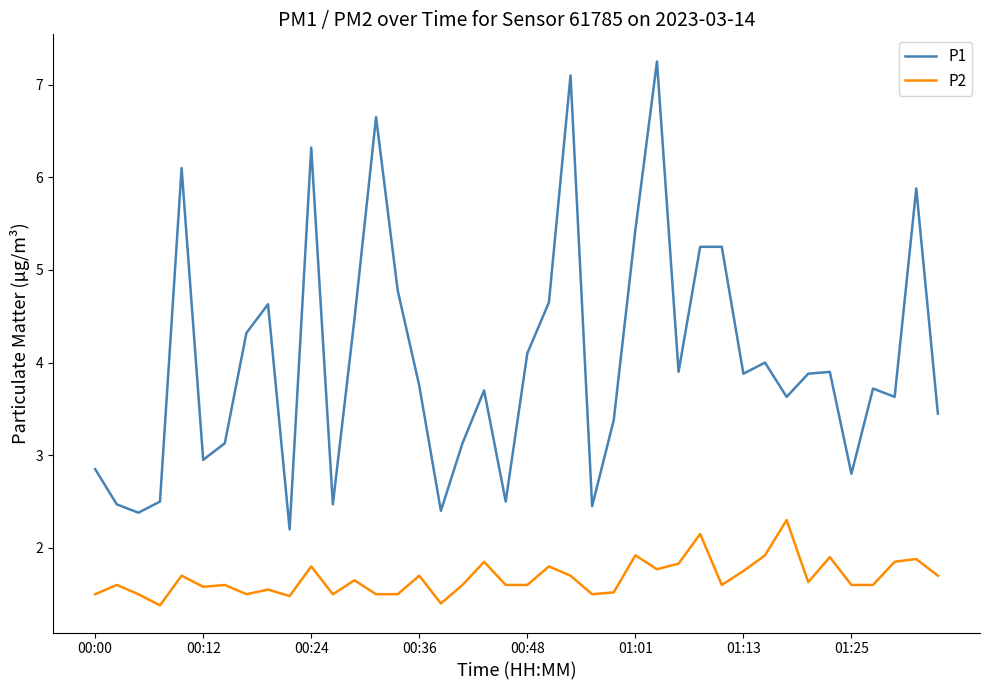

List the series in order of their overall mean, lowest first.

P2, P1